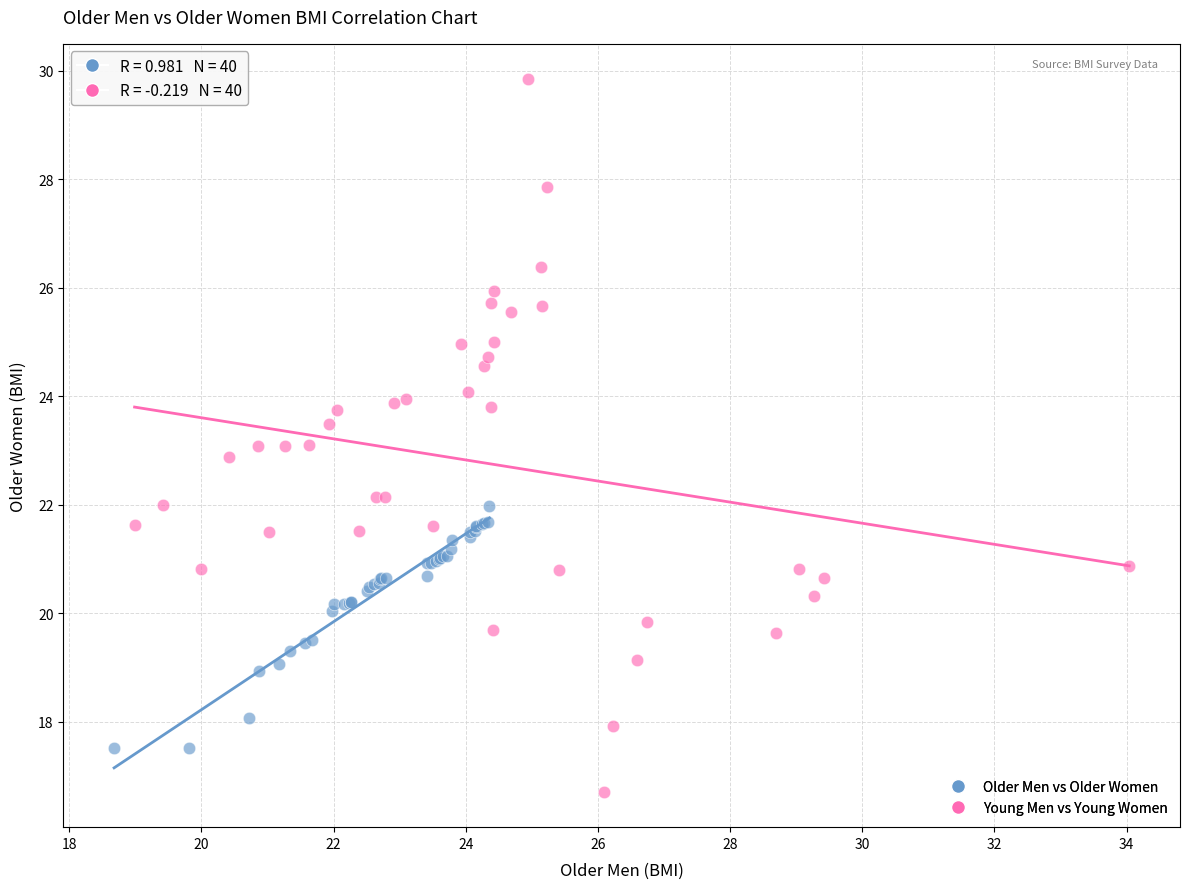

What are all the series names shown in the legend?

Older Men vs Older Women, Young Men vs Young Women